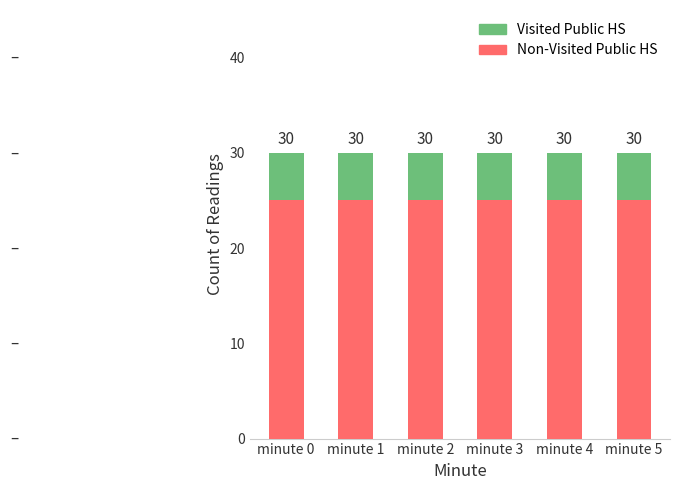

Does the chart contain any negative values?

No